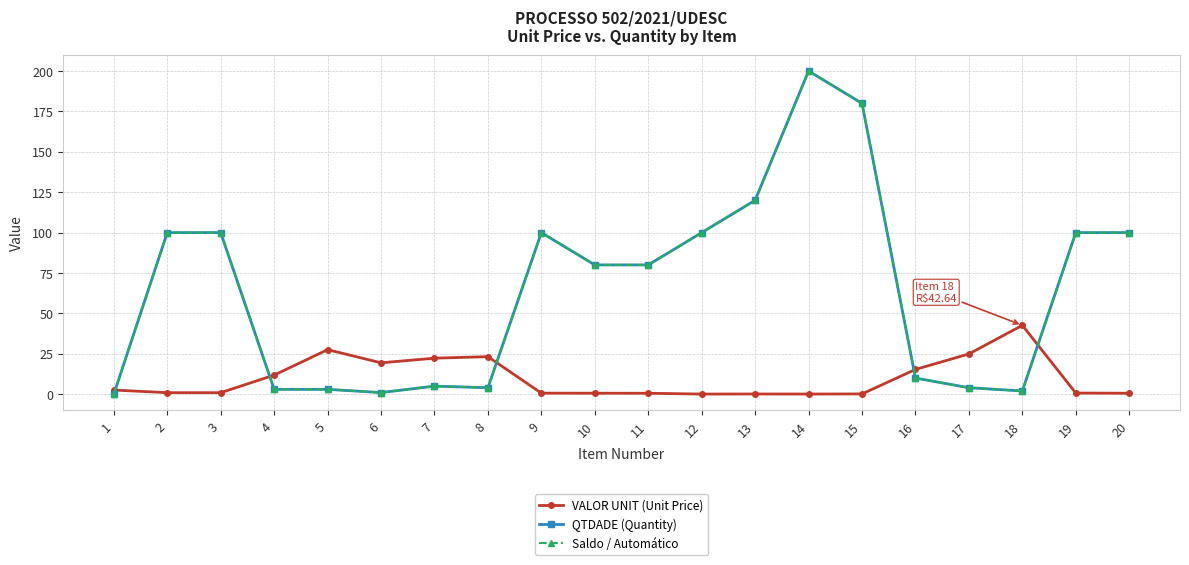

How many lines are shown in the chart?

3